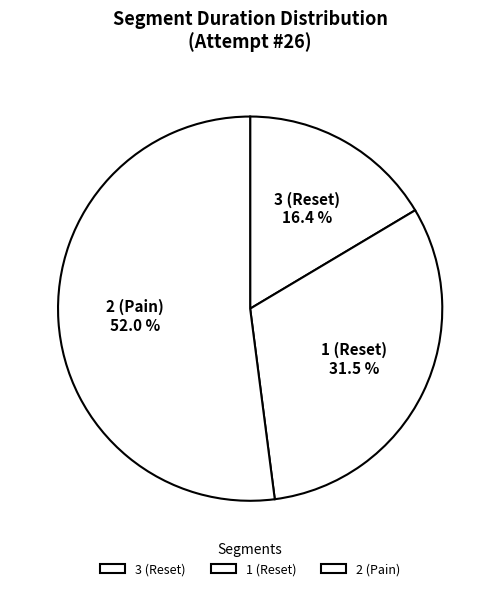

To the nearest percent, what portion does 3 (Reset) represent?

16%